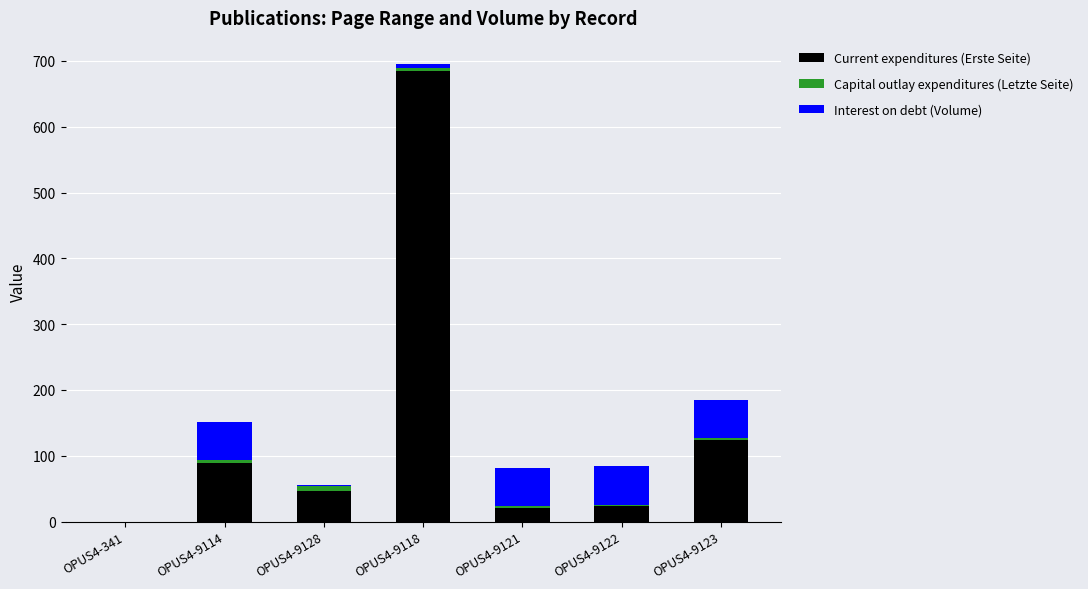

The Current expenditures (Erste Seite) series shows 0 at OPUS4-341. True or false?

True